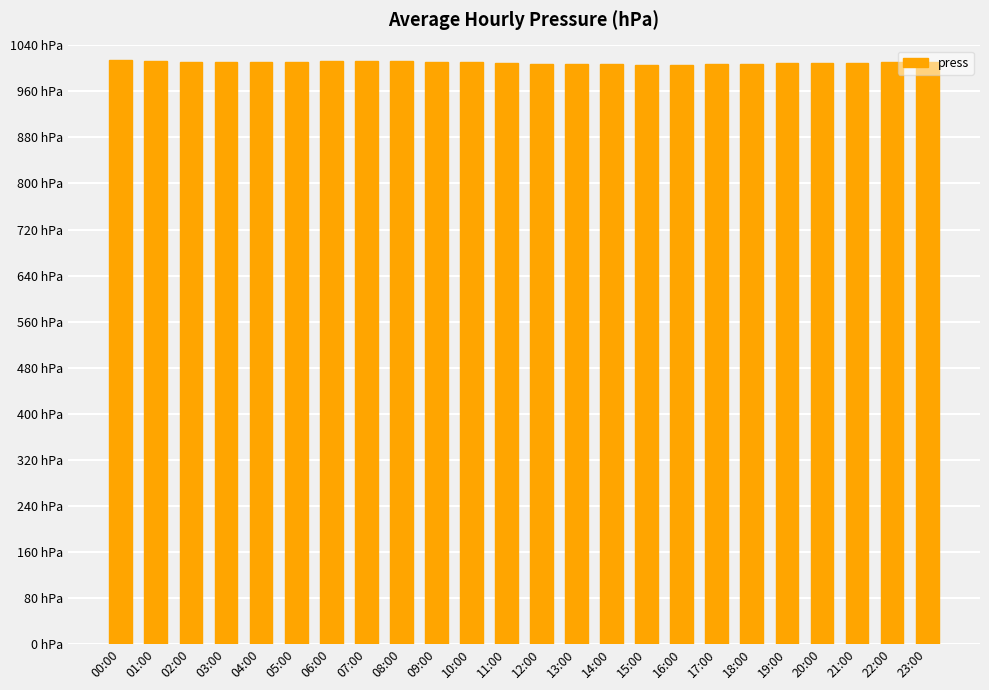

Which has a higher value, 15:00 or 21:00?

21:00